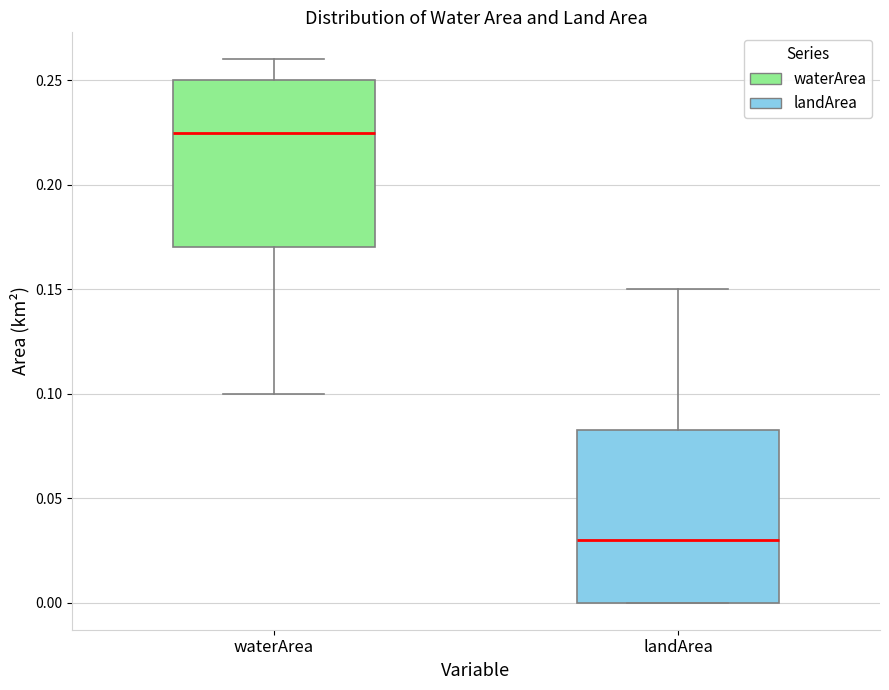

Reading left to right, transcribe this box plot: for each box, give where its median line is, the range the box spans, and where its two whiskers end, as read against the y-axis. The values are not printed on the chart, so give them approximately, as read against the axis.

waterArea: median 0.225, box 0.170 to 0.250, whiskers 0.100 to 0.260
landArea: median 0.030, box 0.000 to 0.085, whiskers 0.000 to 0.150